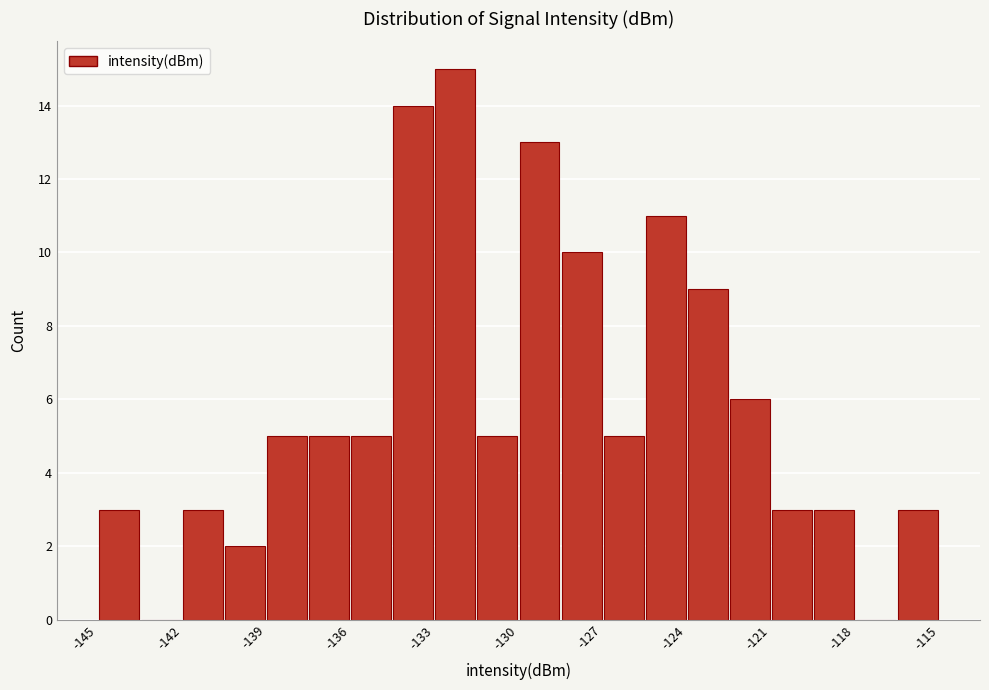

Read against the x-axis, roughly where is the centre of the tallest bar?

-132.5